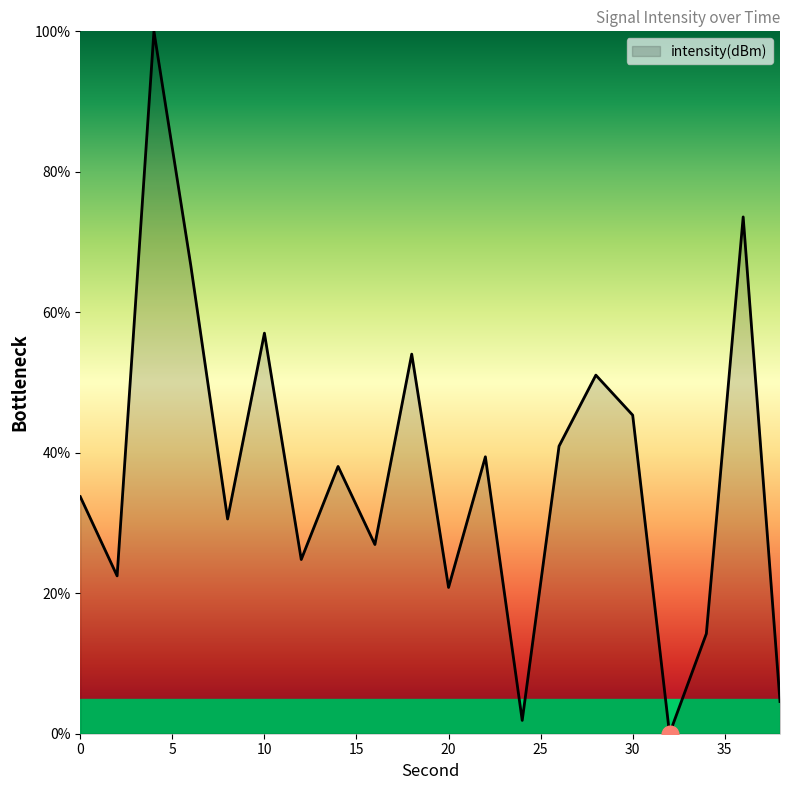

What is the difference between the maximum and minimum values?

100.0